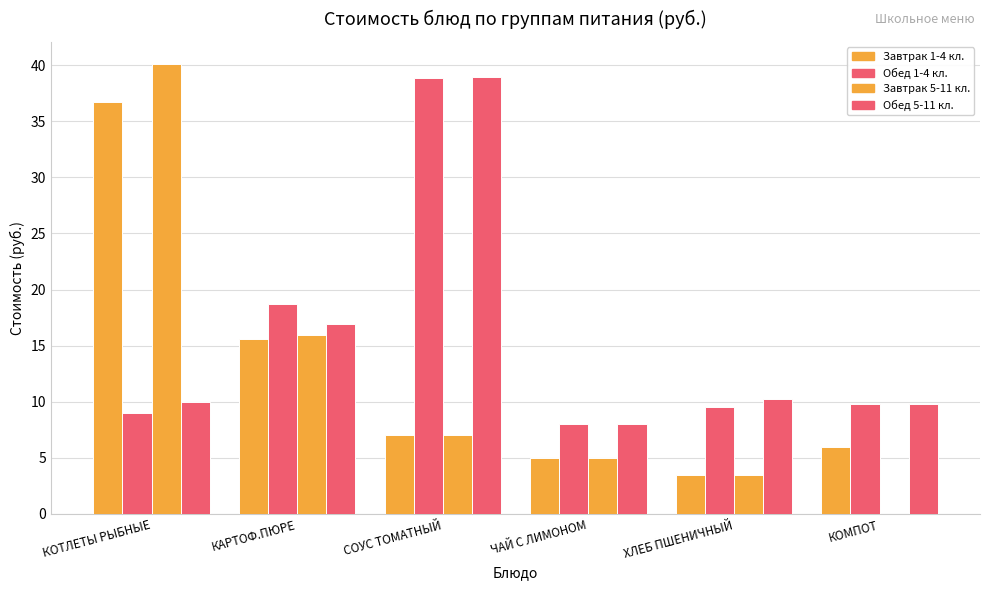

What is the average value of the Обед 5-11 кл. series?

15.7